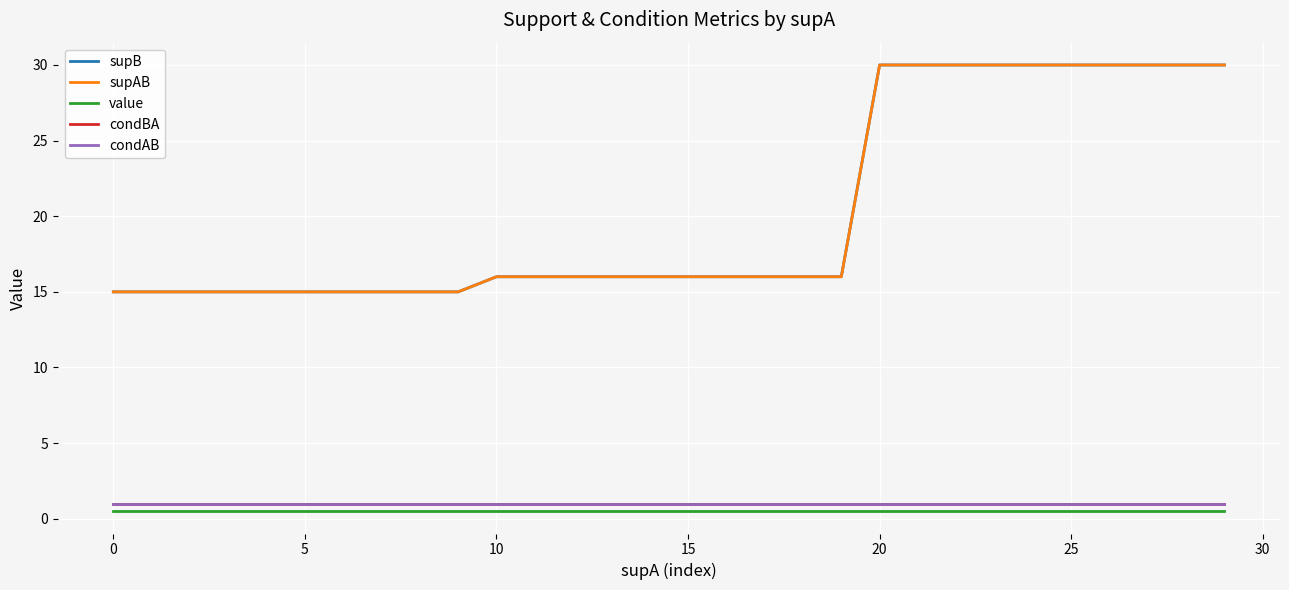

Does the chart display data point markers on the line(s)?

No